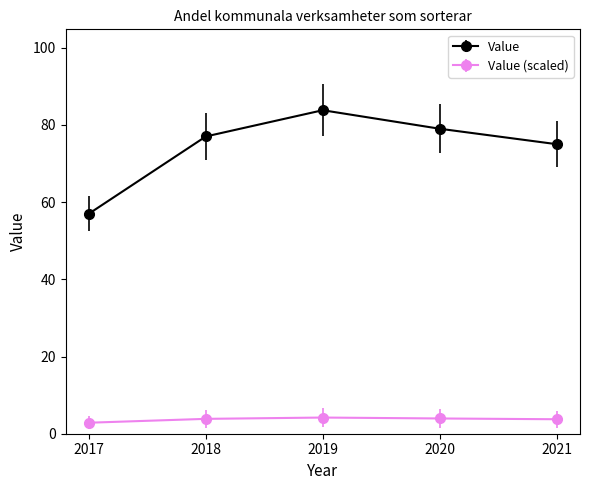

Which label corresponds to the largest value in the chart?

2019